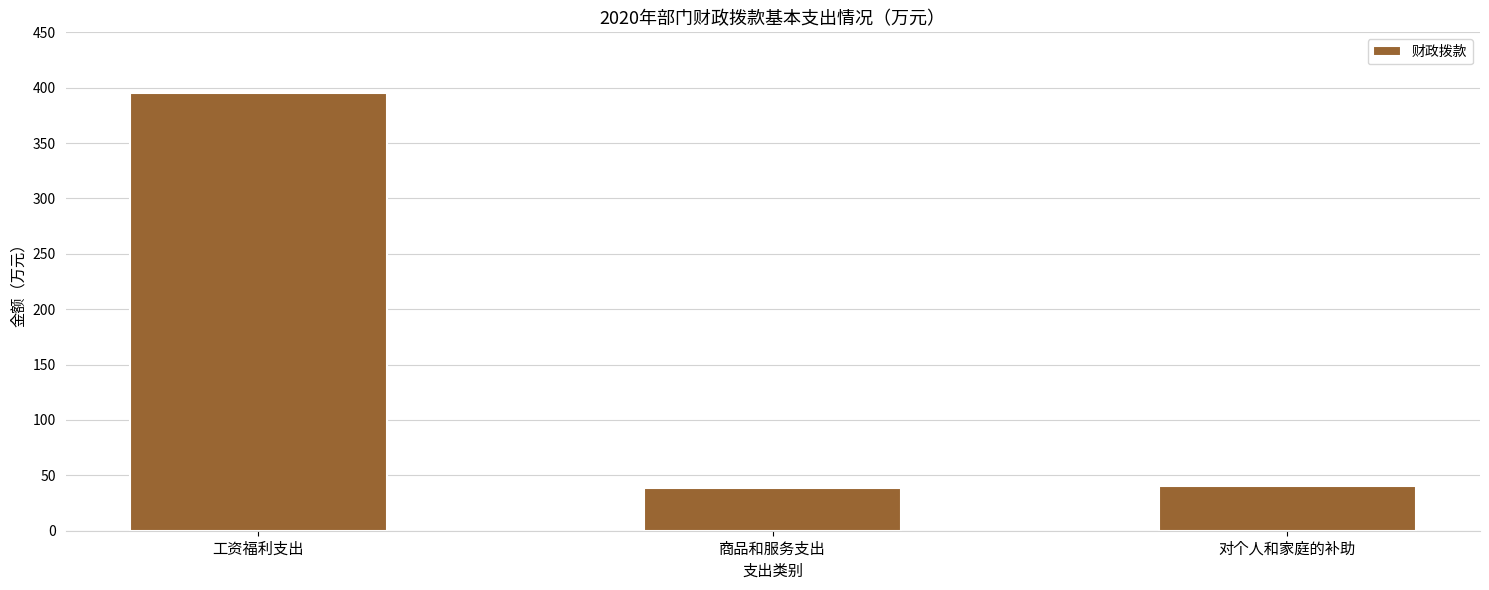

Reading right to left, transcribe all the data shown in this chart.

对个人和家庭的补助=40.7	商品和服务支出=38.2	工资福利支出=395.2